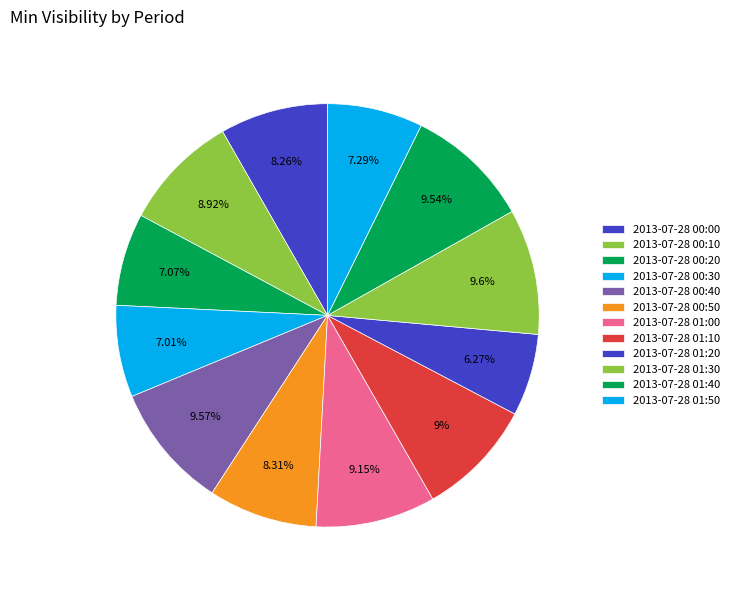

How many slices are in this pie chart?

12